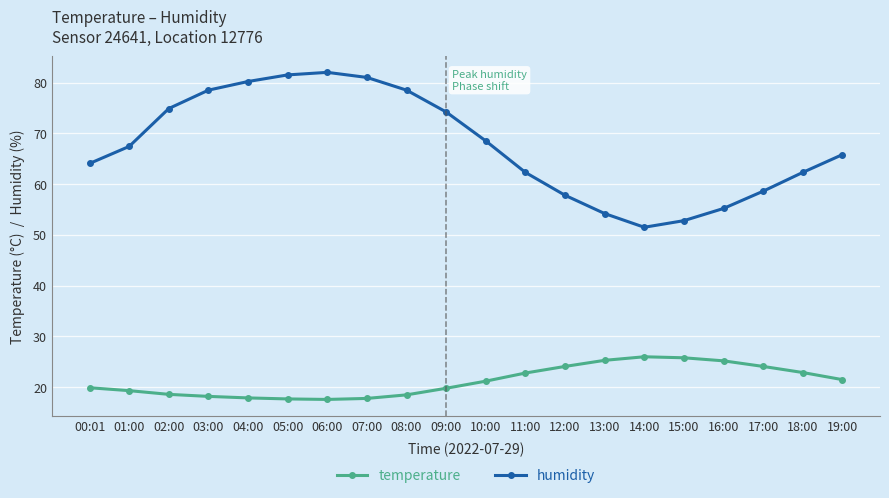

What position from the right is 18:00?

2